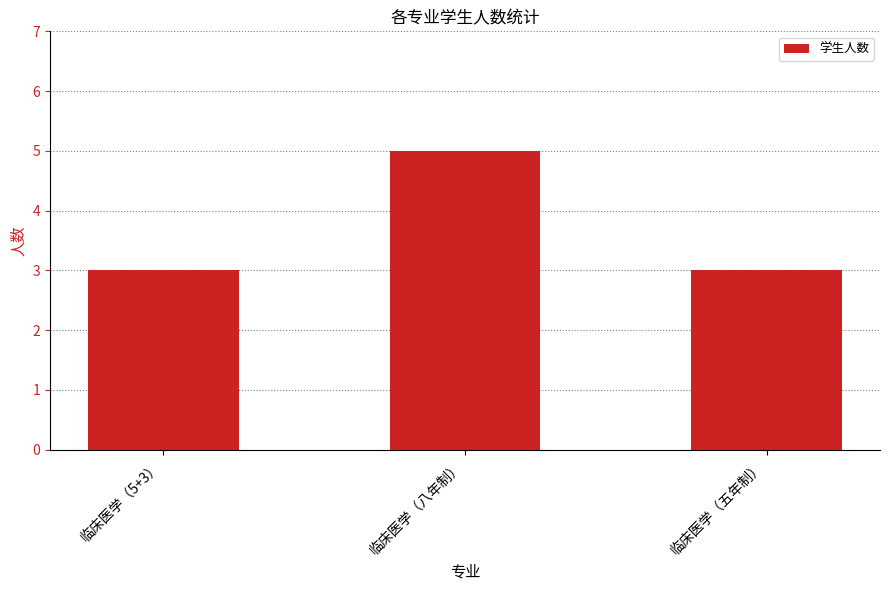

What is the change in value from 临床医学（八年制） to 临床医学（五年制）?

-2